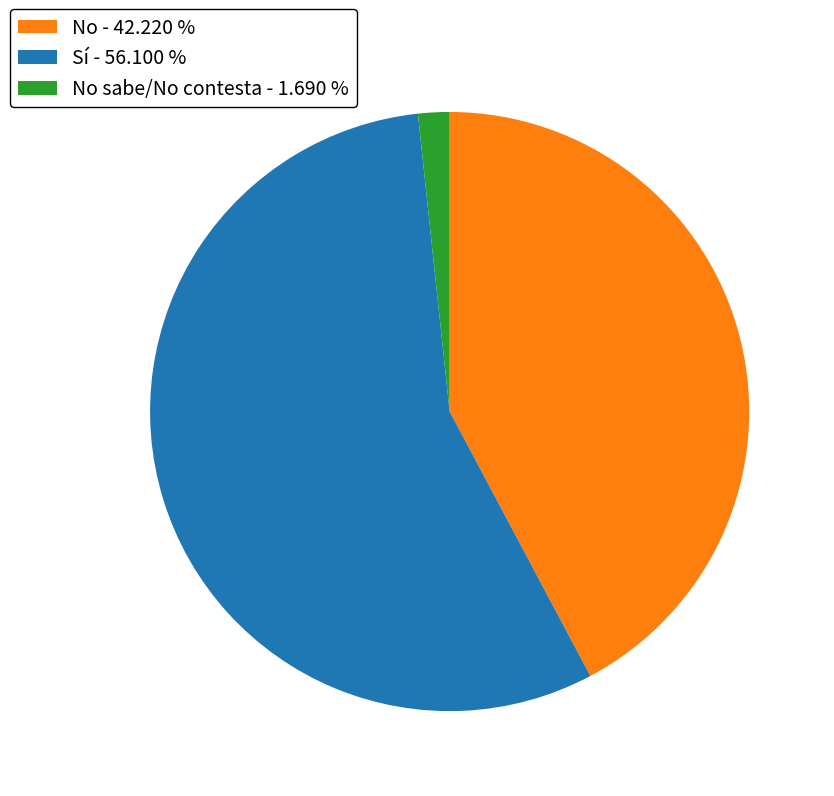

How many segments does this pie chart have?

3